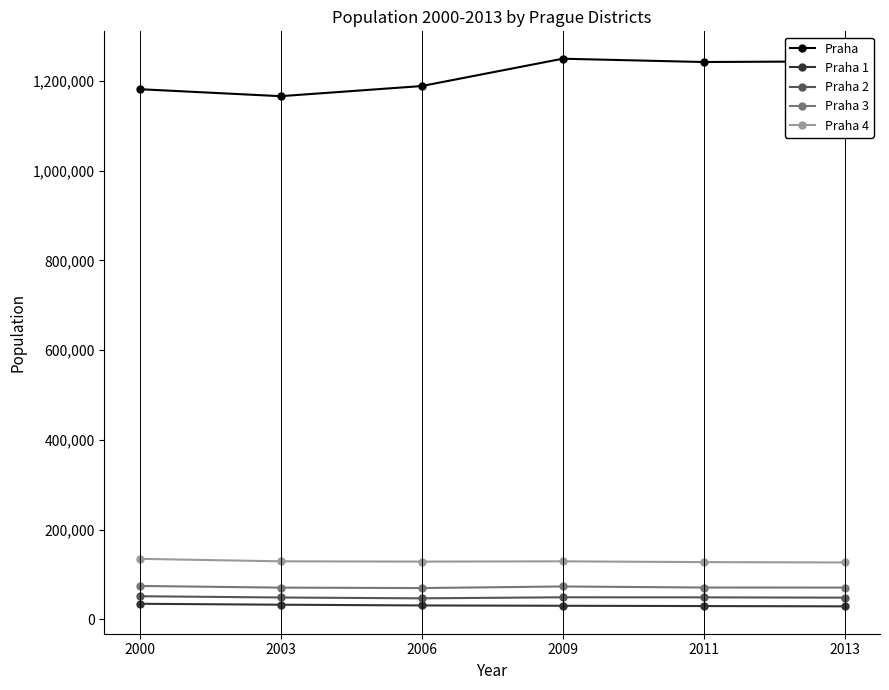

What are all the series names shown in the legend?

Praha, Praha 1, Praha 2, Praha 3, Praha 4